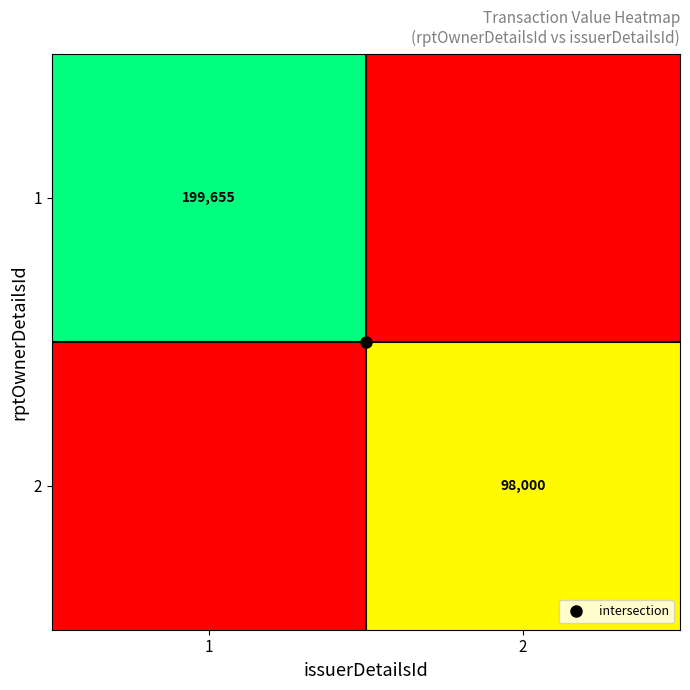

How many series are shown in this chart?

2